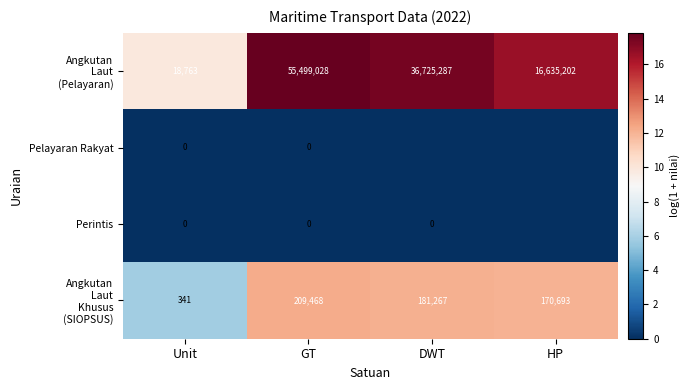

What is the difference between the highest and lowest values at GT?

55499028